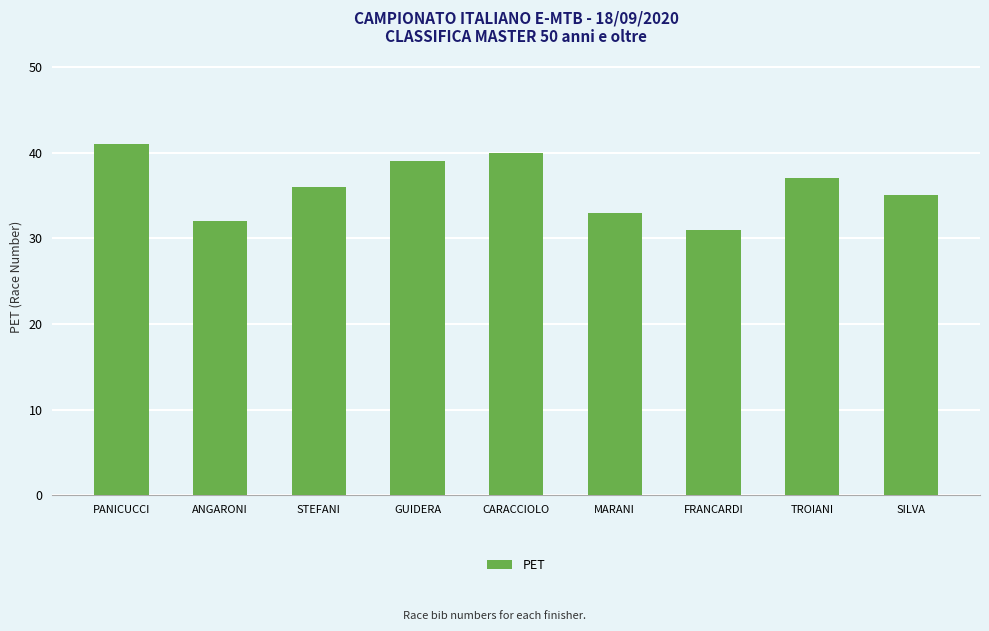

How many values are between 33 and 39?

5